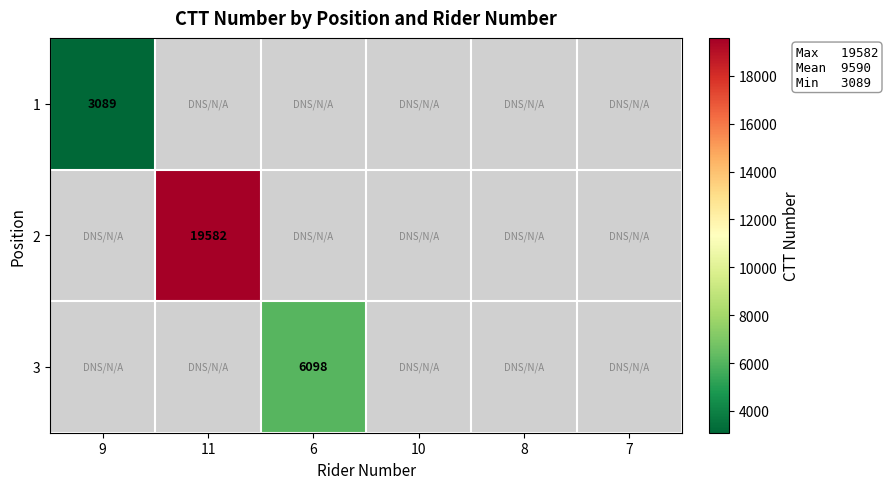

At how many categories does at least one series exceed 17084?

1